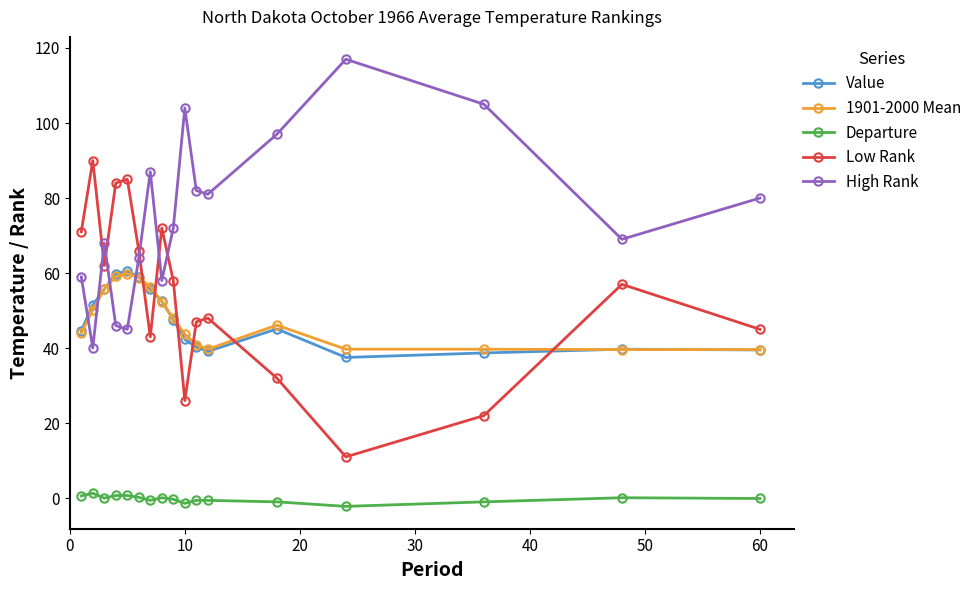

Does the chart display data point markers on the line(s)?

Yes